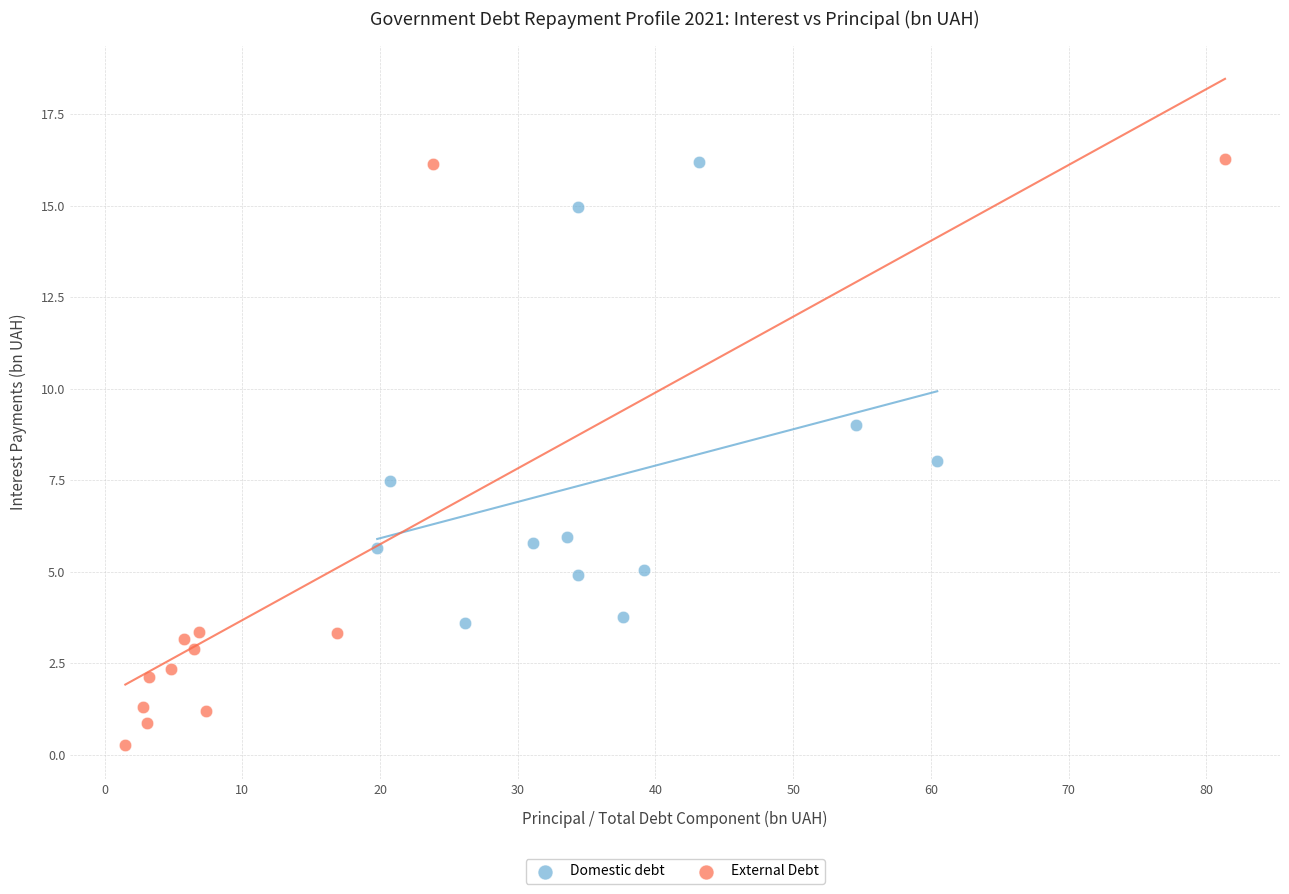

Which series reaches the minimum Y coordinate?

External Debt